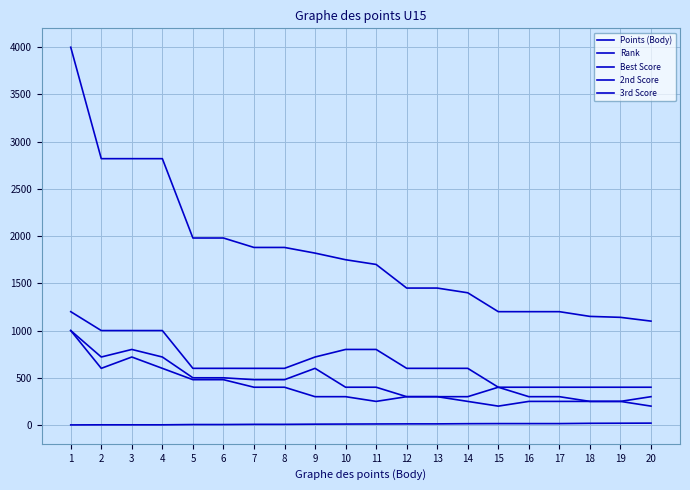

The value of 2nd Score at 15 is 400. True or false?

True